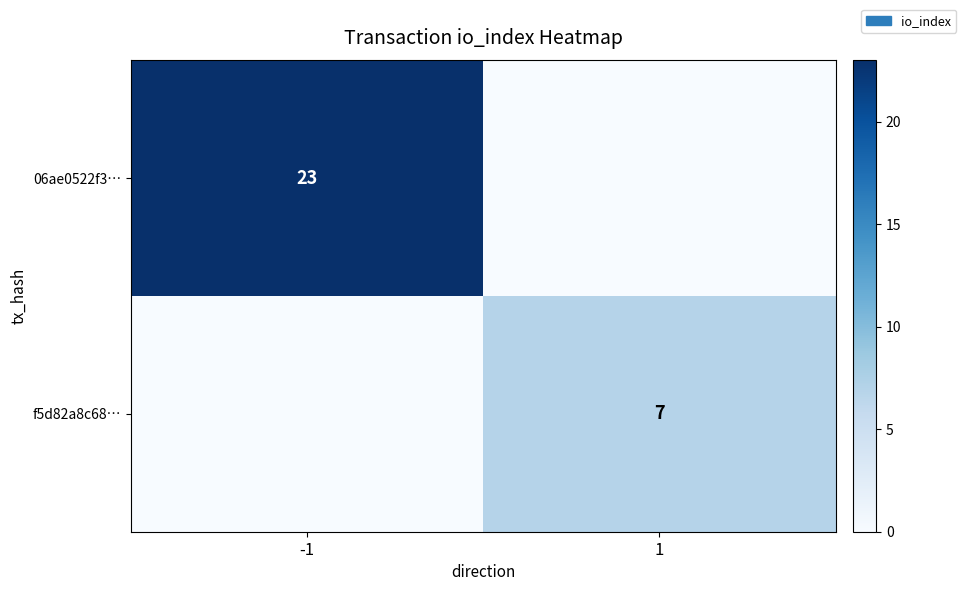

The value of f5d82a8c68… at 1 is 7. True or false?

True